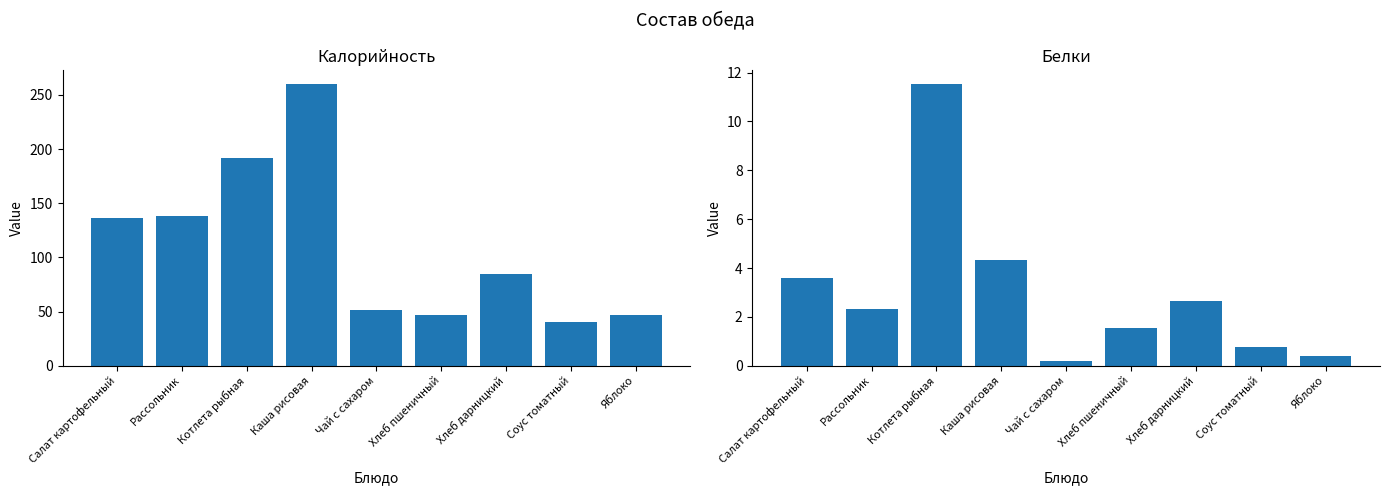

What is the value of the Калорийность bar at the 1st from the left?

136.6